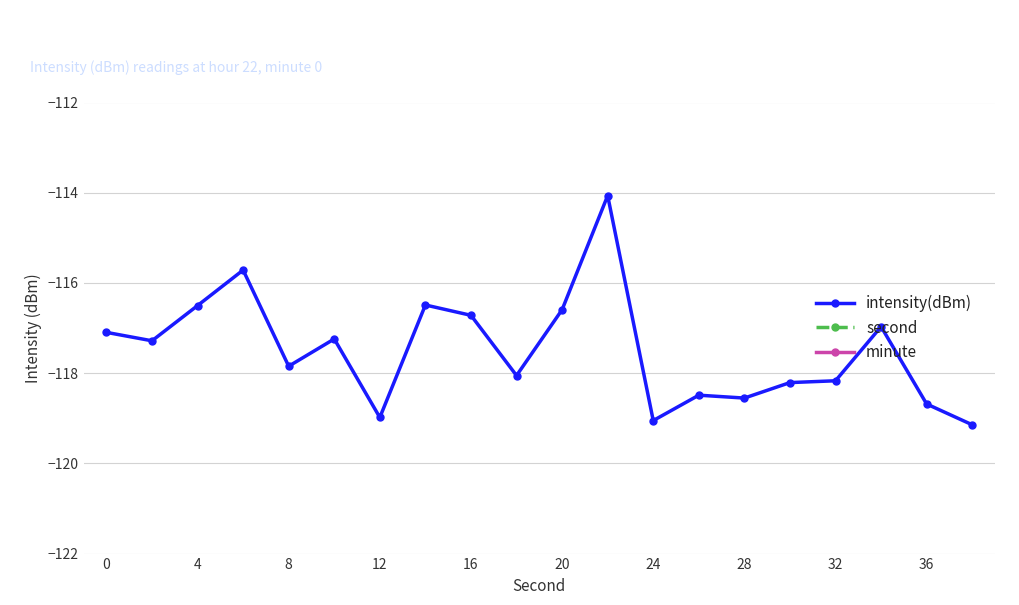

What is the maximum value for intensity(dBm)?

-114.1